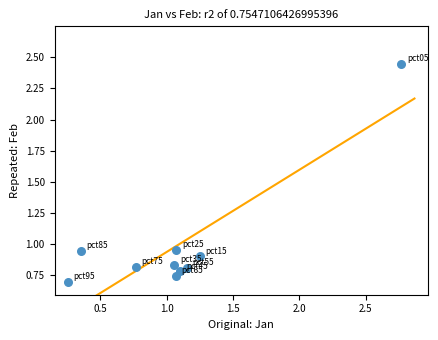

What is the range of X values (max minus min)?

2.5